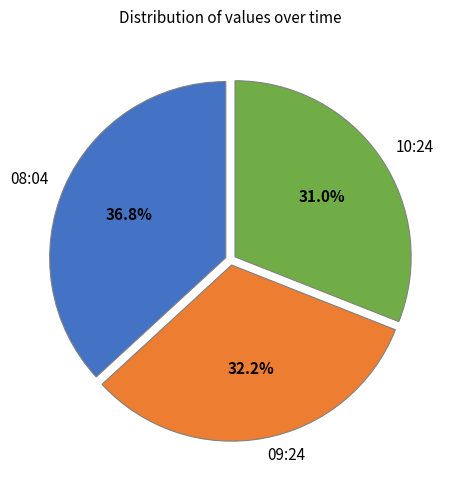

Approximately how many times larger is the value at 08:04 compared to 10:24?

1.2